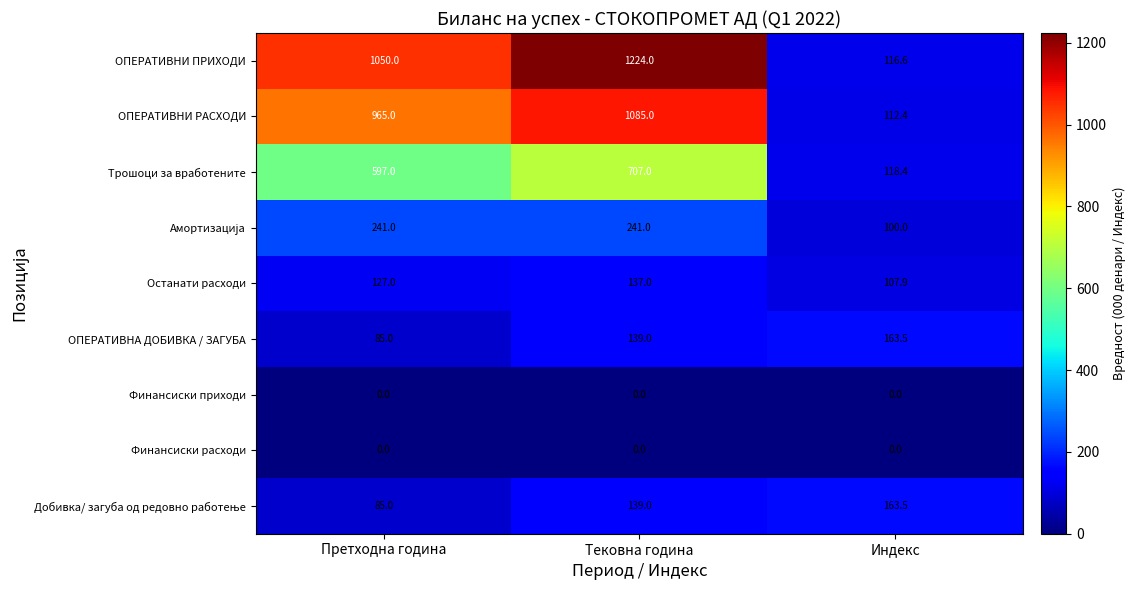

At which category is the sum across all series the highest?

Тековна година